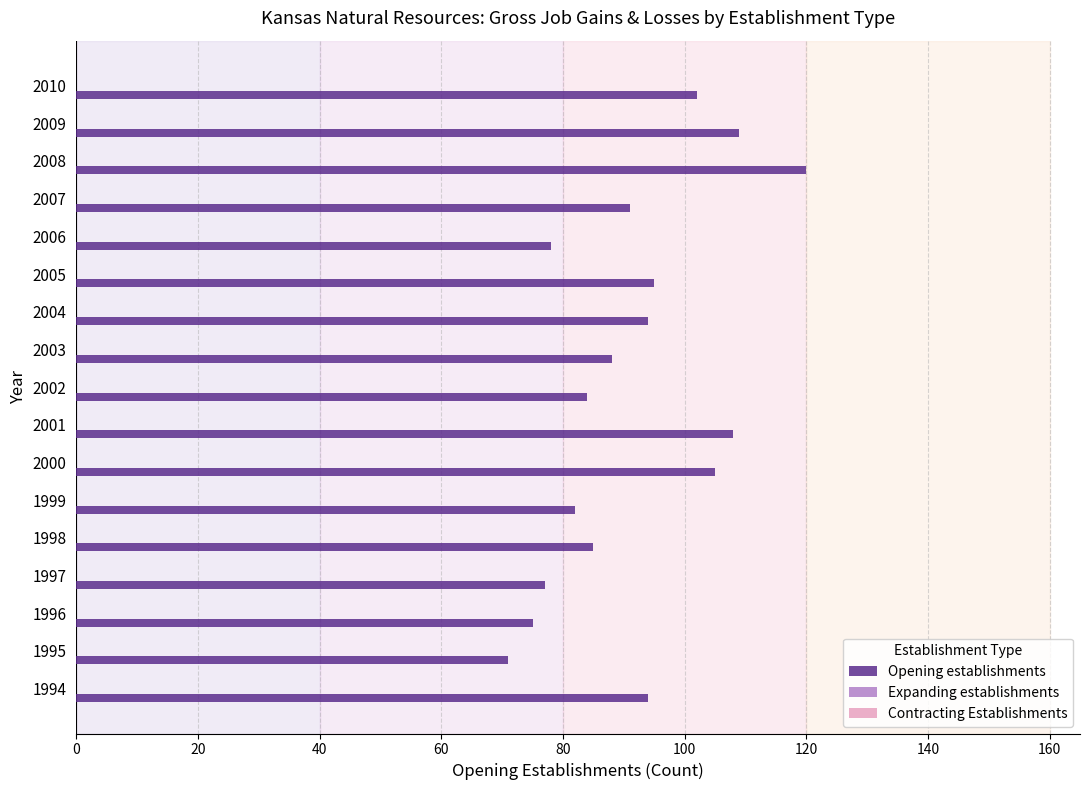

Reading bottom to top, list all the values displayed in this chart.

1994=94	1995=71	1996=75	1997=77	1998=85	1999=82	2000=105	2001=108	2002=84	2003=88	2004=94	2005=95	2006=78	2007=91	2008=120	2009=109	2010=102